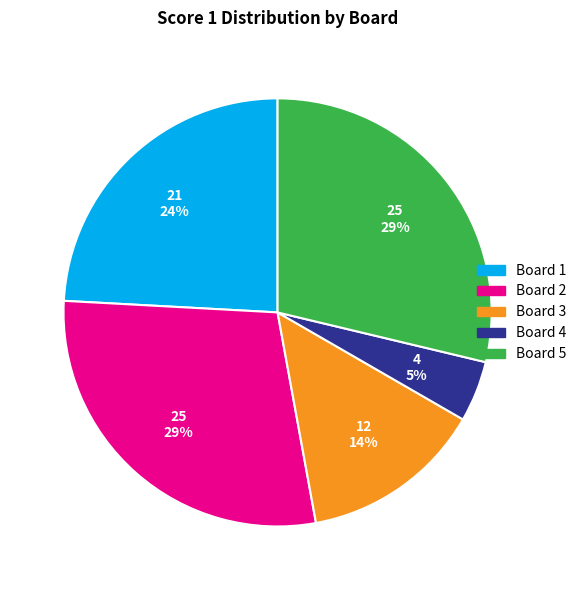

Is it true that Board 1 is 24% of the pie?

True